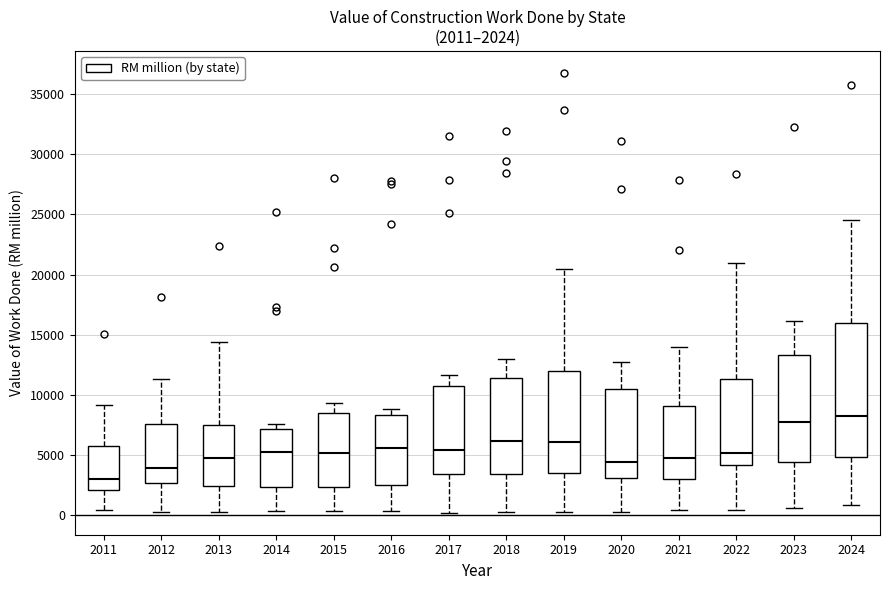

Which box is the tallest, from its lower edge to its upper edge?

2024